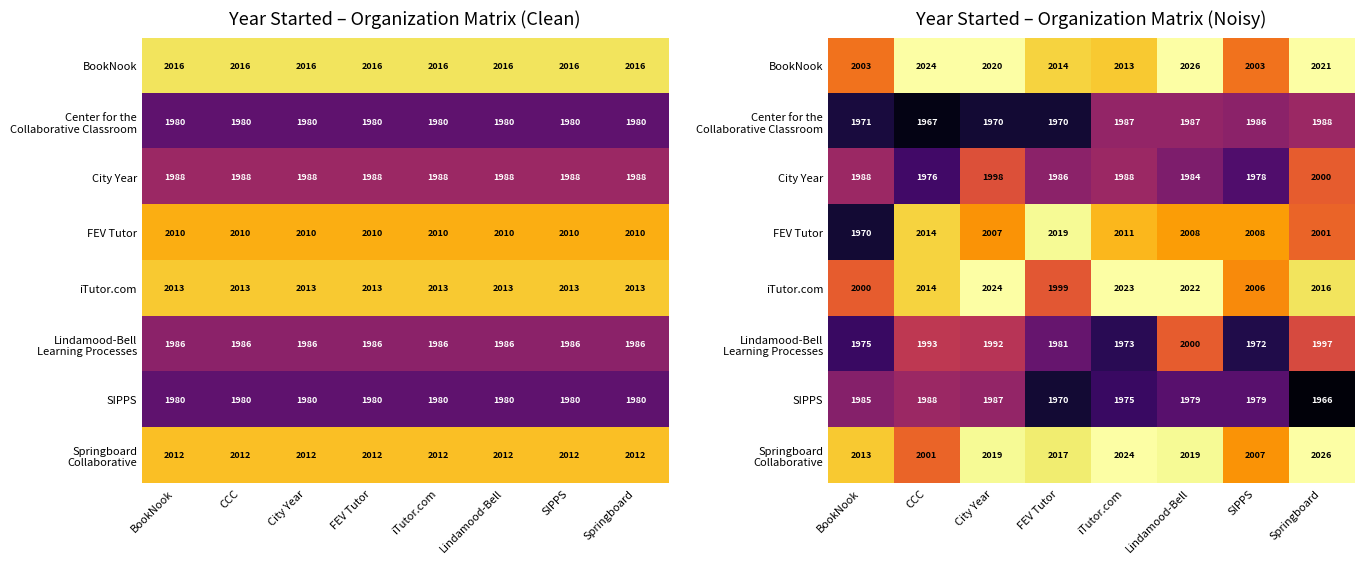

Is it true that iTutor.com equals 2708 at BookNook?

False